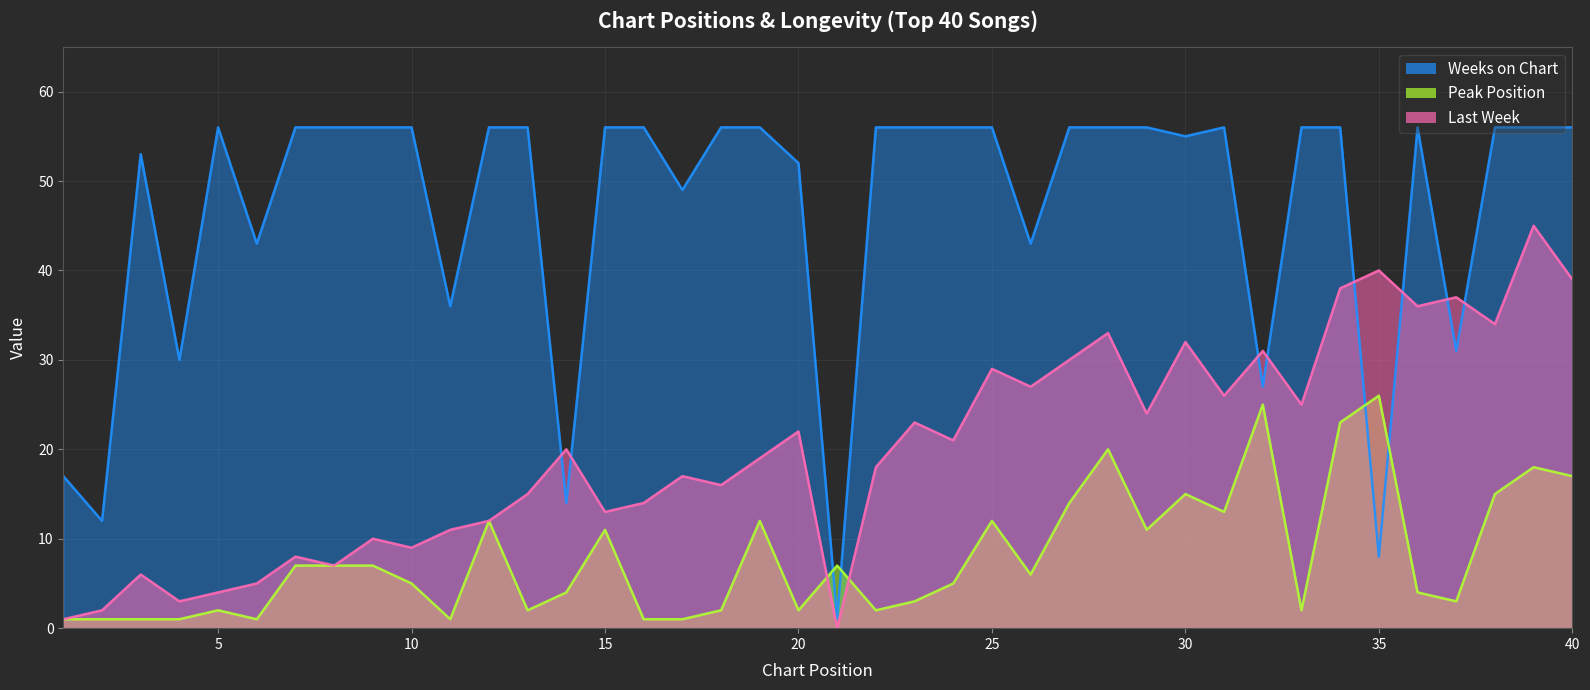

Reading right to left, list all the values displayed in this chart.

Last Week: 39	45	34	37	36	40	38	25	31	26	32	24	33	30	27	29	21	23	18	0	22	19	16	17	14	13	20	15	12	11	9	10	7	8	5	4	3	6	2	1
Peak Position: 17	18	15	3	4	26	23	2	25	13	15	11	20	14	6	12	5	3	2	7	2	12	2	1	1	11	4	2	12	1	5	7	7	7	1	2	1	1	1	1
Weeks on Chart: 56	56	56	31	56	8	56	56	27	56	55	56	56	56	43	56	56	56	56	1	52	56	56	49	56	56	14	56	56	36	56	56	56	56	43	56	30	53	12	17